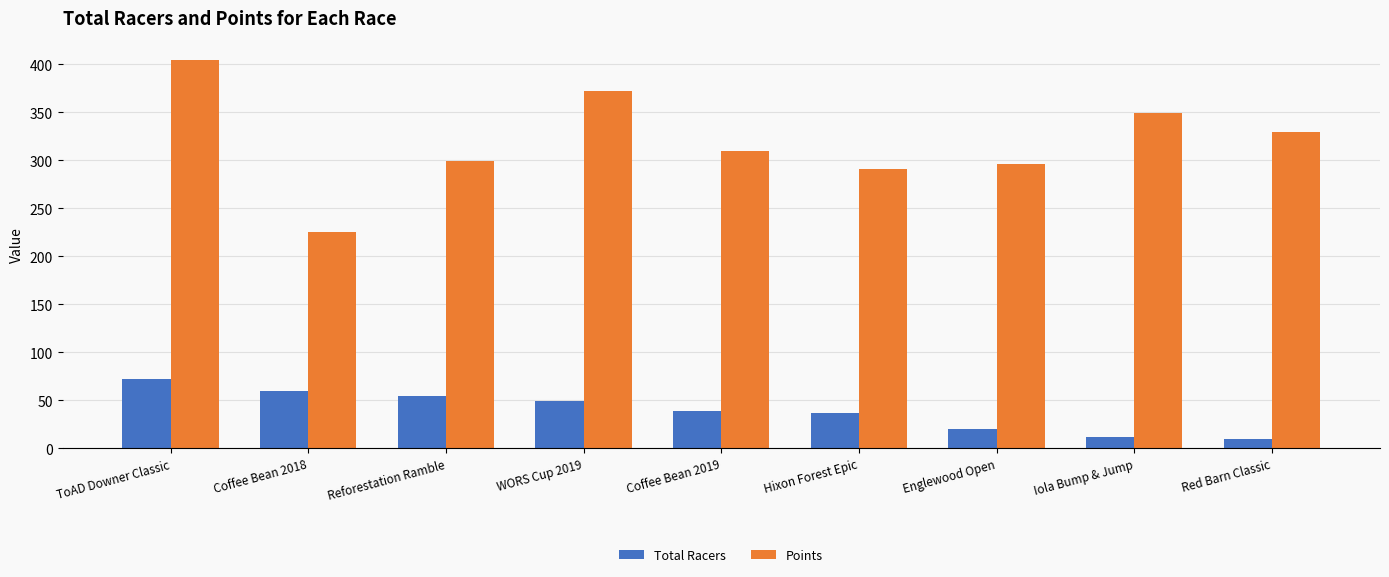

Reading left to right, extract all data points from this chart.

Total Racers: 72.0	59.0	54.0	49.0	39.0	37.0	20.0	12.0	10.0
Points: 404.2	225.6	299.4	371.6	309.1	290.4	296.0	349.1	328.8